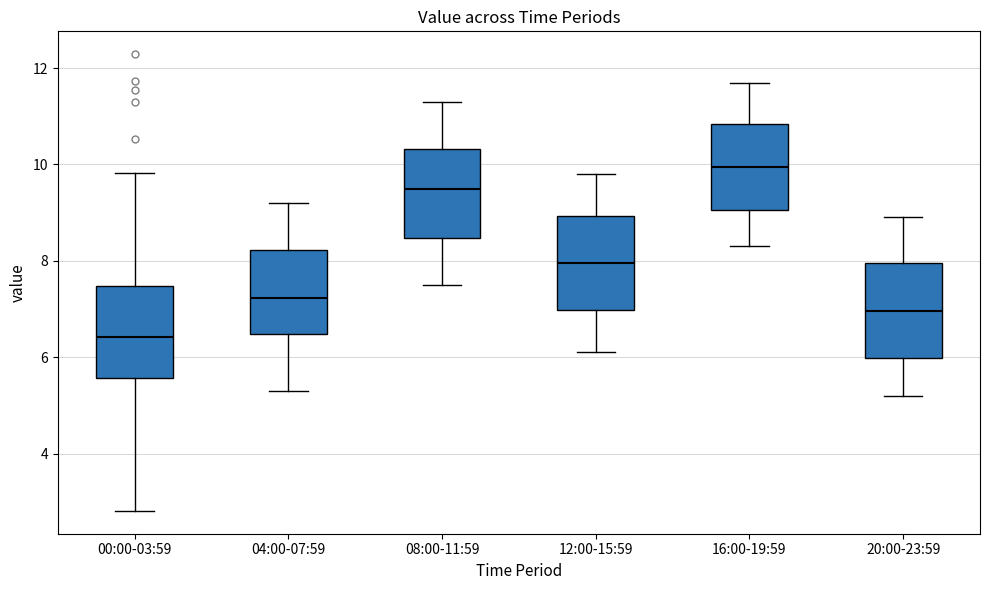

Reading left to right, read every box against the y-axis: the position of its median line, the range the box covers, and the ends of its whiskers. The values are not printed on the chart, so give them approximately, as read against the axis.

00:00-03:59: median 6.4, box 5.6 to 7.4, whiskers 2.8 to 9.8
04:00-07:59: median 7.2, box 6.4 to 8.2, whiskers 5.4 to 9.2
08:00-11:59: median 9.6, box 8.4 to 10.4, whiskers 7.6 to 11.4
12:00-15:59: median 8.0, box 7.0 to 9.0, whiskers 6.2 to 9.8
16:00-19:59: median 10.0, box 9.0 to 10.8, whiskers 8.4 to 11.8
20:00-23:59: median 7.0, box 6.0 to 8.0, whiskers 5.2 to 9.0